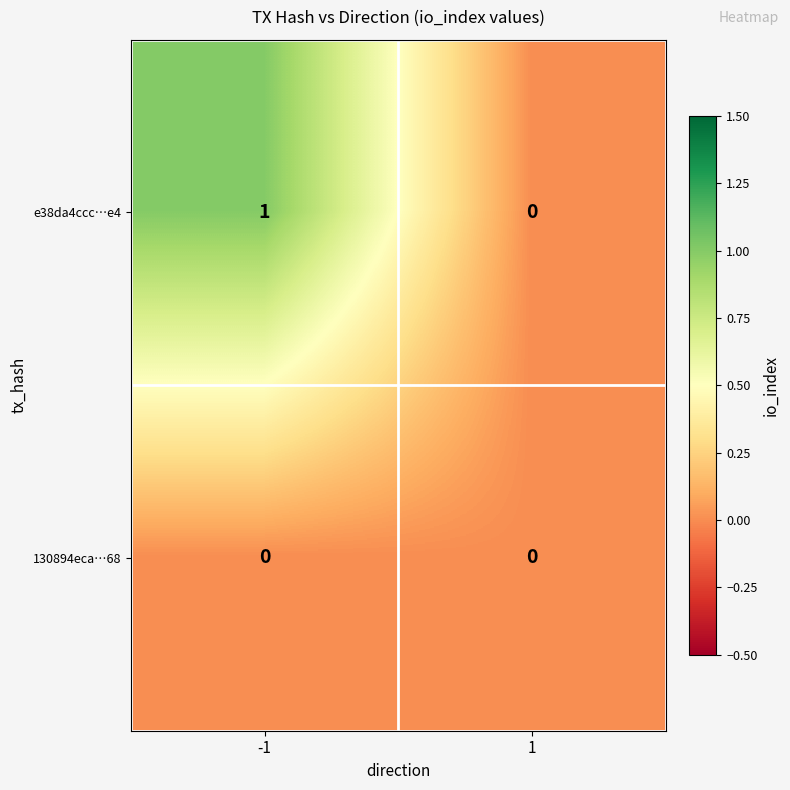

At -1, list the series in order from smallest to largest.

130894eca…68, e38da4ccc…e4